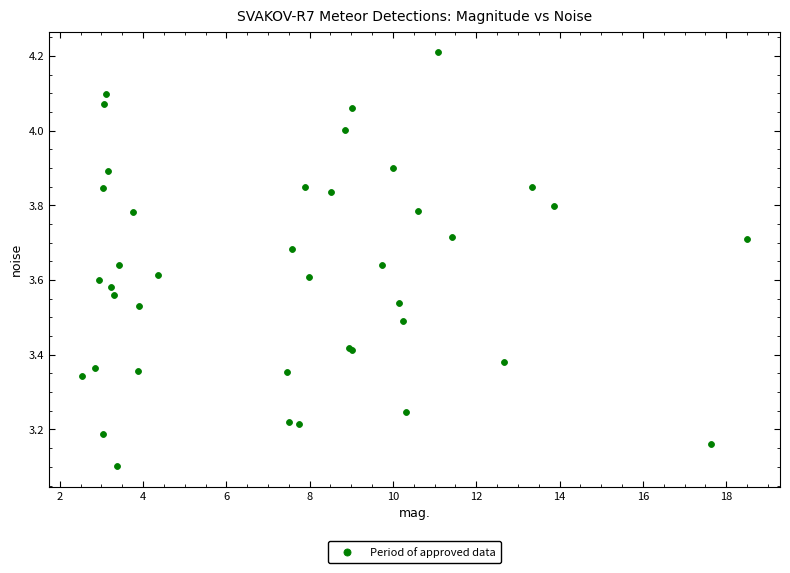

What Y value in the scatter plot is closest to 3?

3.1